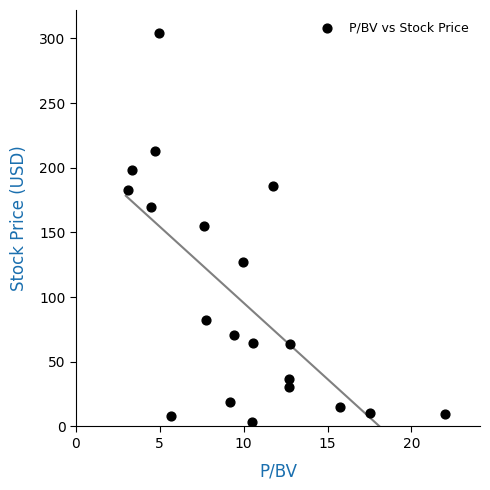

What is the range of X values (max minus min)?

18.9